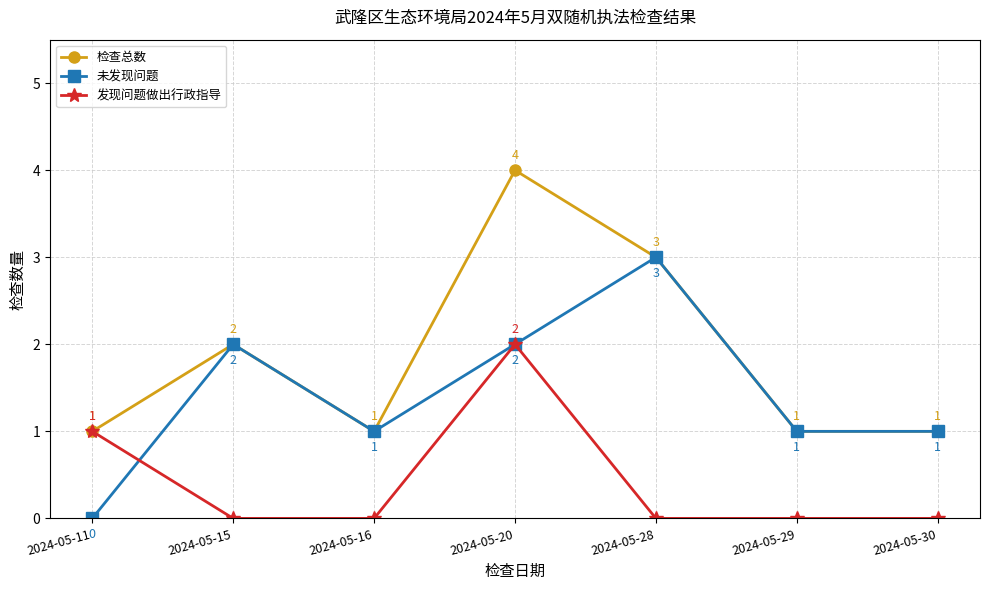

How many distinct data groups are displayed?

3